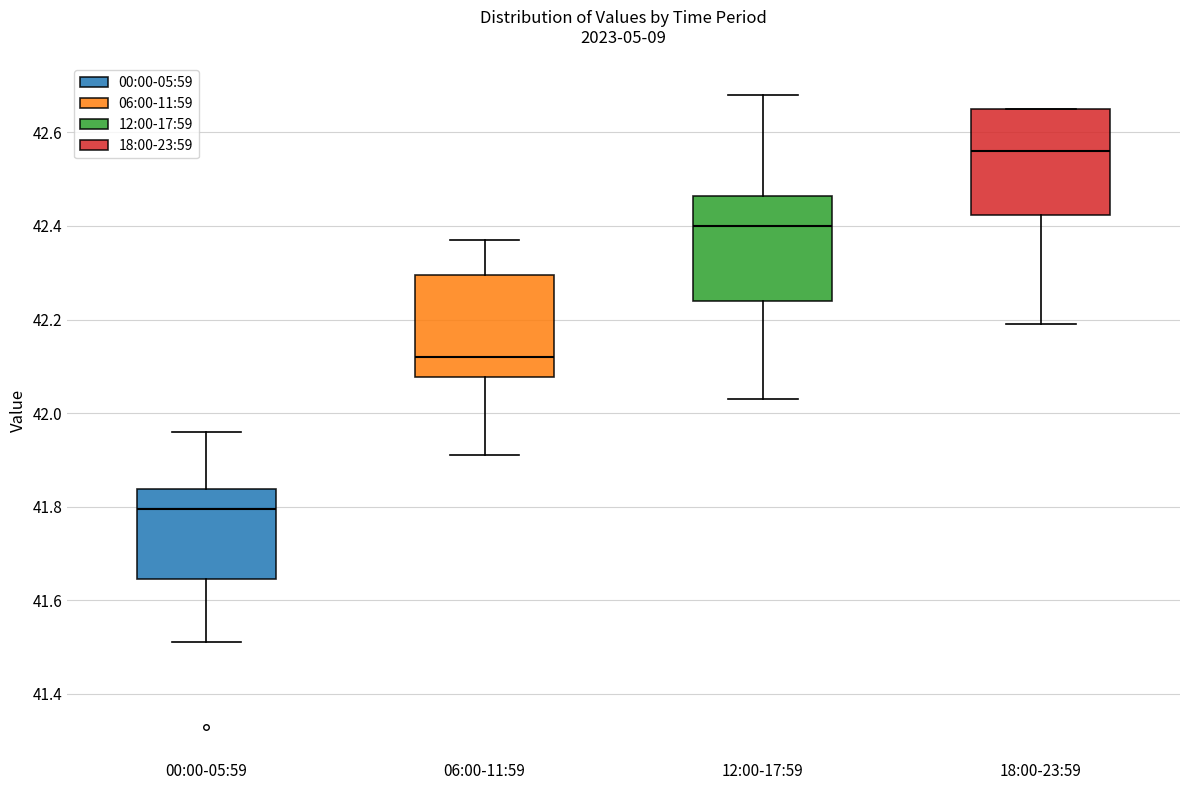

Reading left to right, read every box against the y-axis: the position of its median line, the range the box covers, and the ends of its whiskers. The values are not printed on the chart, so give them approximately, as read against the axis.

00:00-05:59: median 41.80, box 41.64 to 41.84, whiskers 41.52 to 41.96
06:00-11:59: median 42.12, box 42.08 to 42.30, whiskers 41.92 to 42.38
12:00-17:59: median 42.40, box 42.24 to 42.46, whiskers 42.04 to 42.68
18:00-23:59: median 42.56, box 42.42 to 42.66, whiskers 42.20 to 42.66